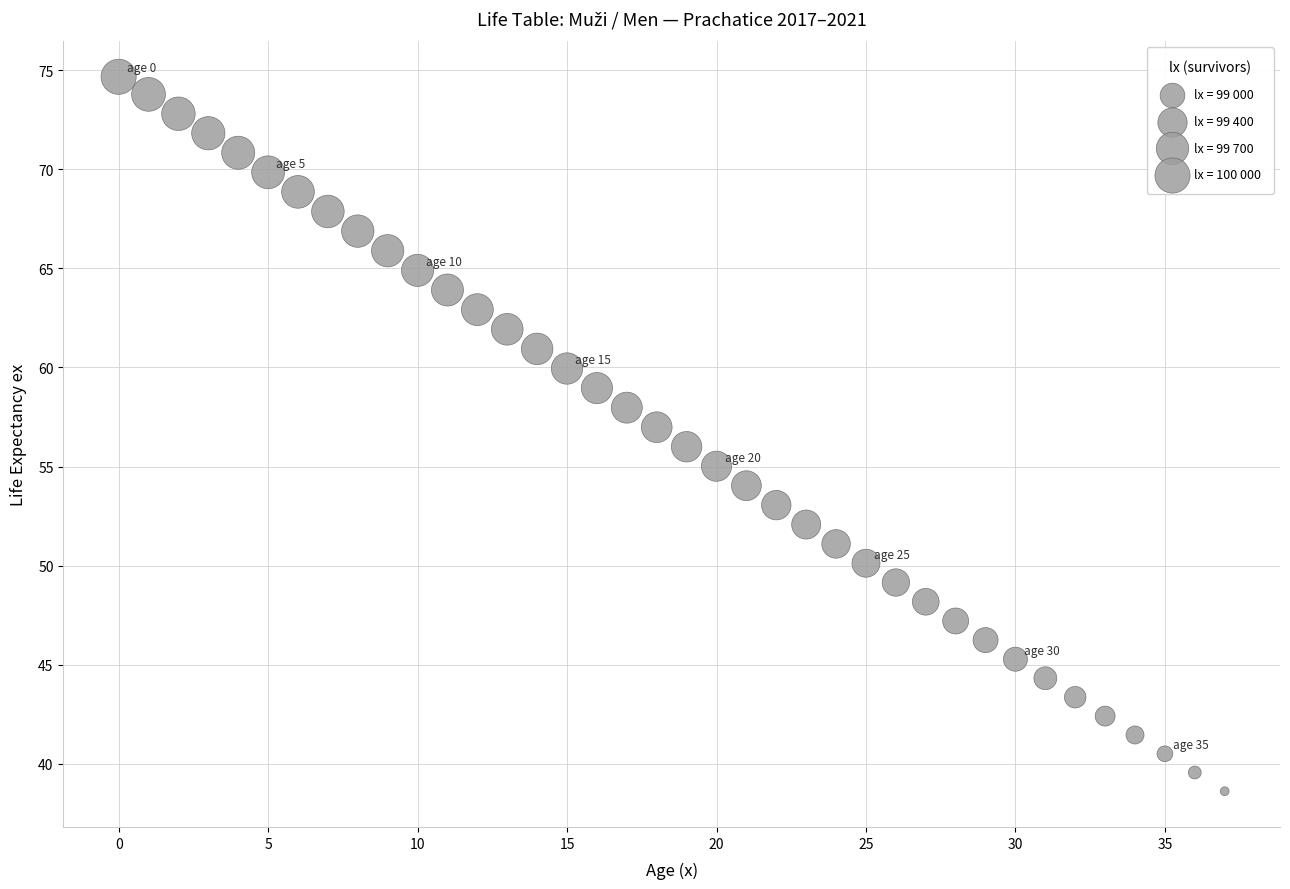

What is the range of Y values (max minus min)?

36.0